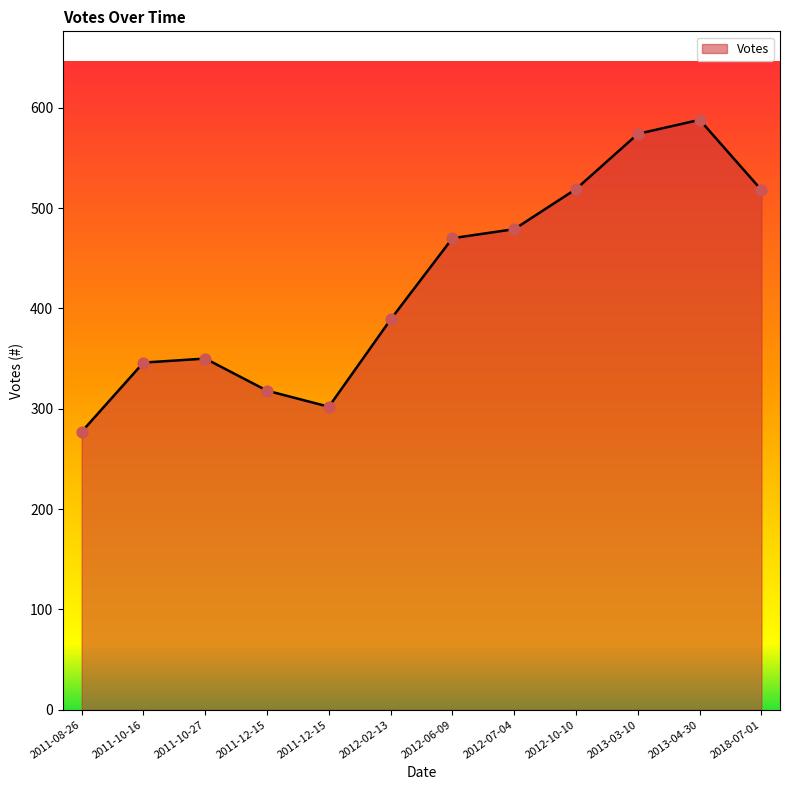

Which has a higher value, 2012-02-13 or 2013-04-30?

2013-04-30